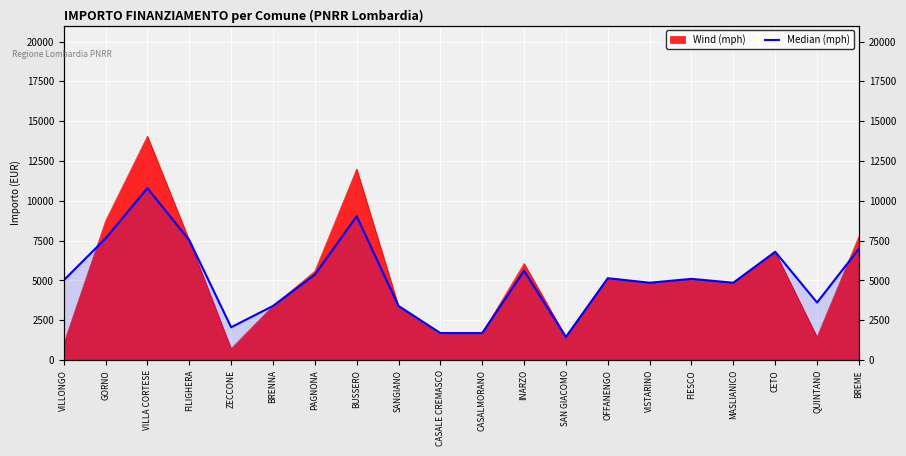

Reading left to right, list all the values displayed in this chart.

5014.5	7640.5	10798.0	7533.0	2065.5	3402.0	5367.0	9037.5	3402.0	1701.0	1701.0	5610.0	1458.0	5145.0	4860.0	5103.0	4860.0	6804.0	3617.0	6990.5